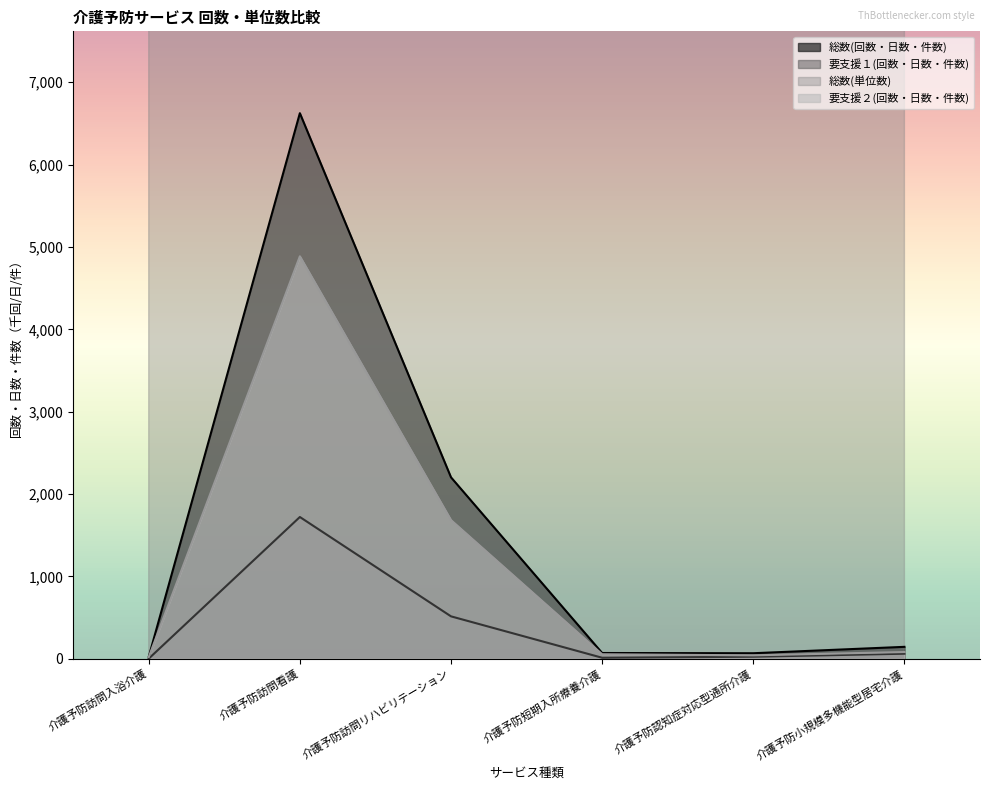

The value of 要支援１(回数・日数・件数) at 介護予防訪問看護 is 1721.7. True or false?

True